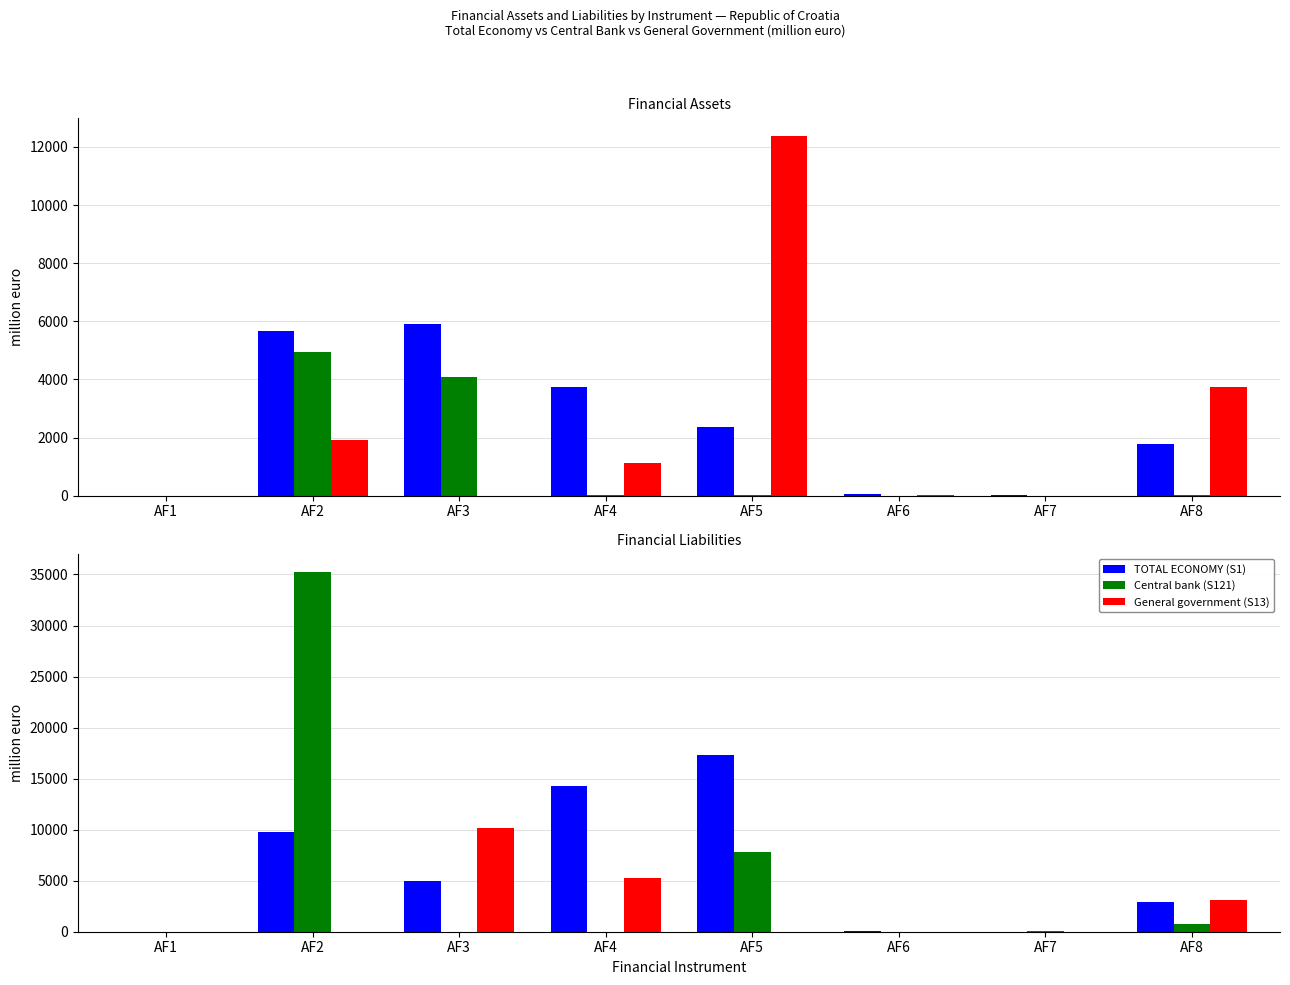

What are all the series names shown in the legend?

TOTAL ECONOMY (S1), Central bank (S121), General government (S13)